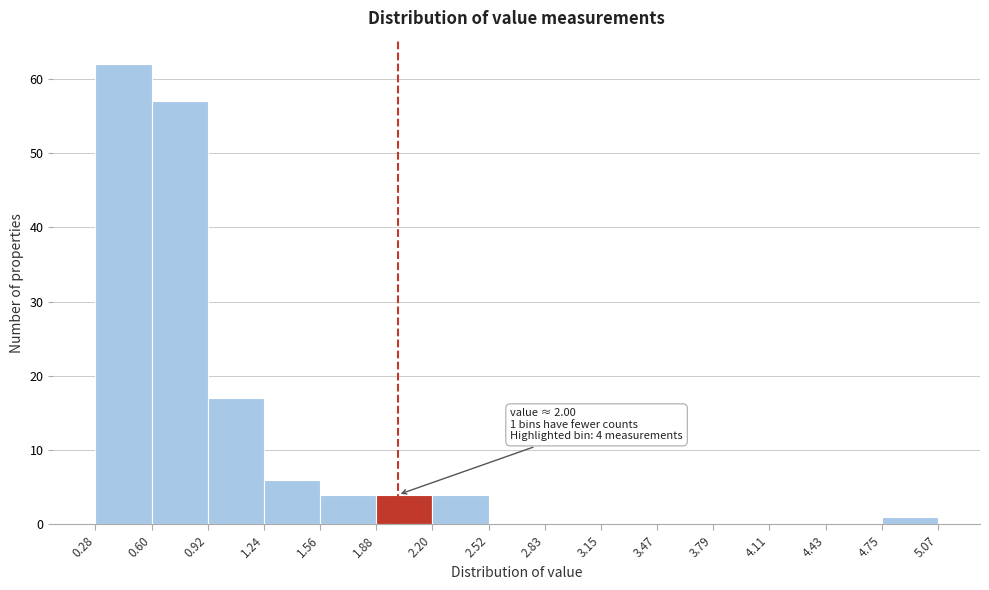

Over which range of the x-axis is the bar tallest?

0.28 to 0.60